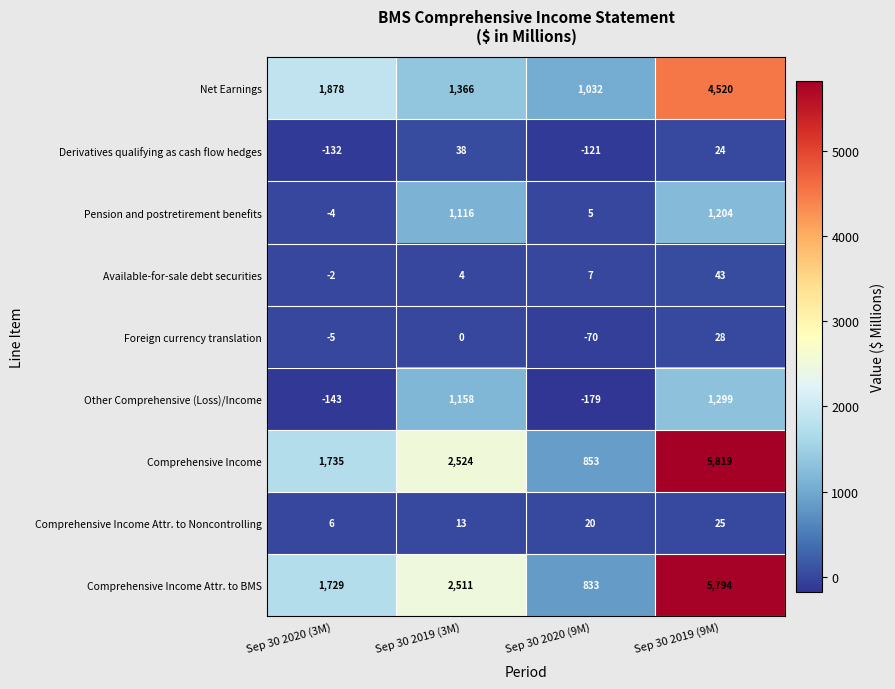

What is the maximum value for Comprehensive Income Attr. to BMS?

5794